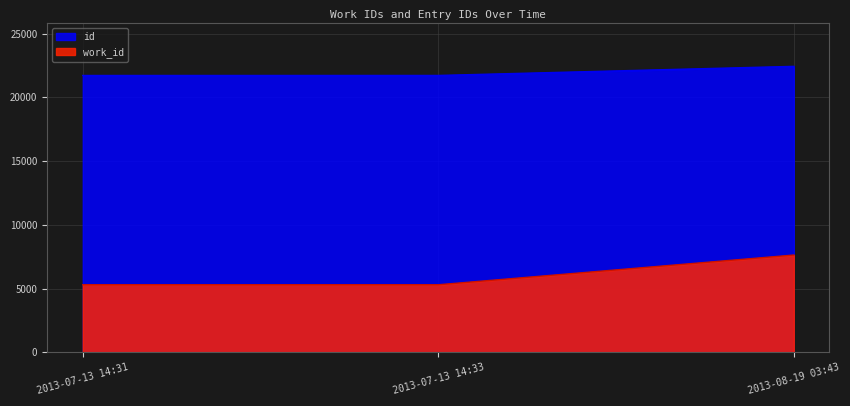

Is the value of work_id at 2013-07-13 14:33 greater than the value of id at 2013-07-13 14:33?

No